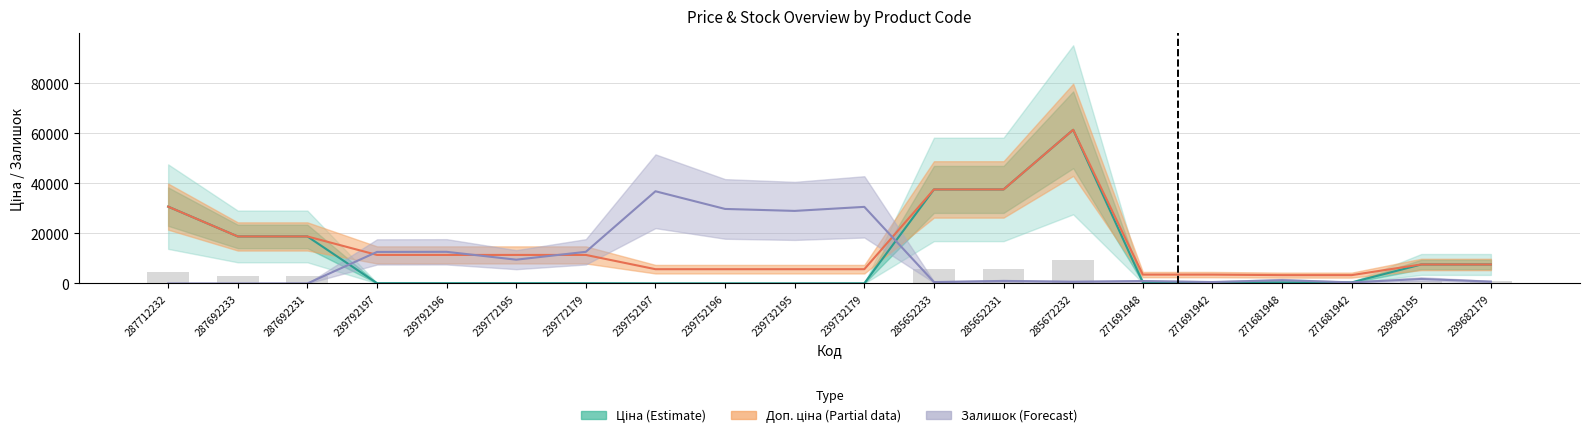

Rank the series by their maximum value, from highest to lowest.

Ціна, Доп. ціна, Залишок